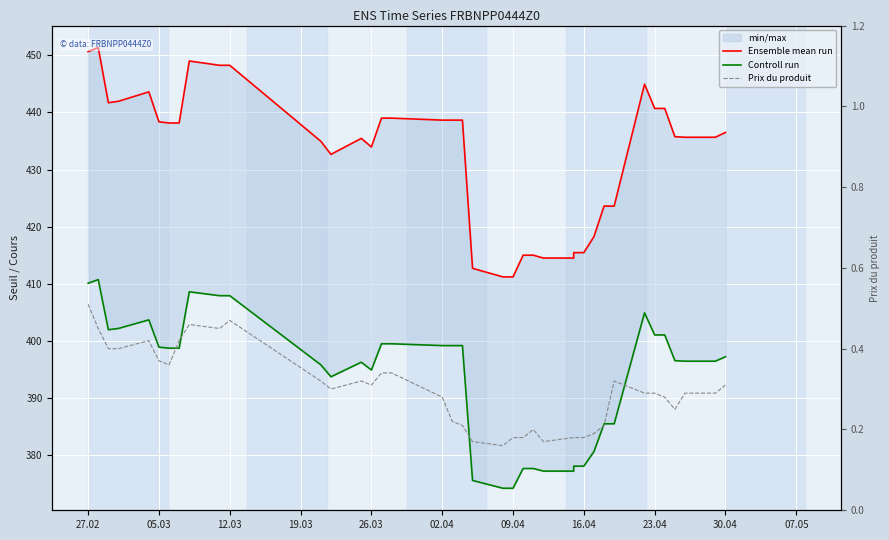

How many Prix du produit values are between 0 and 1?

39